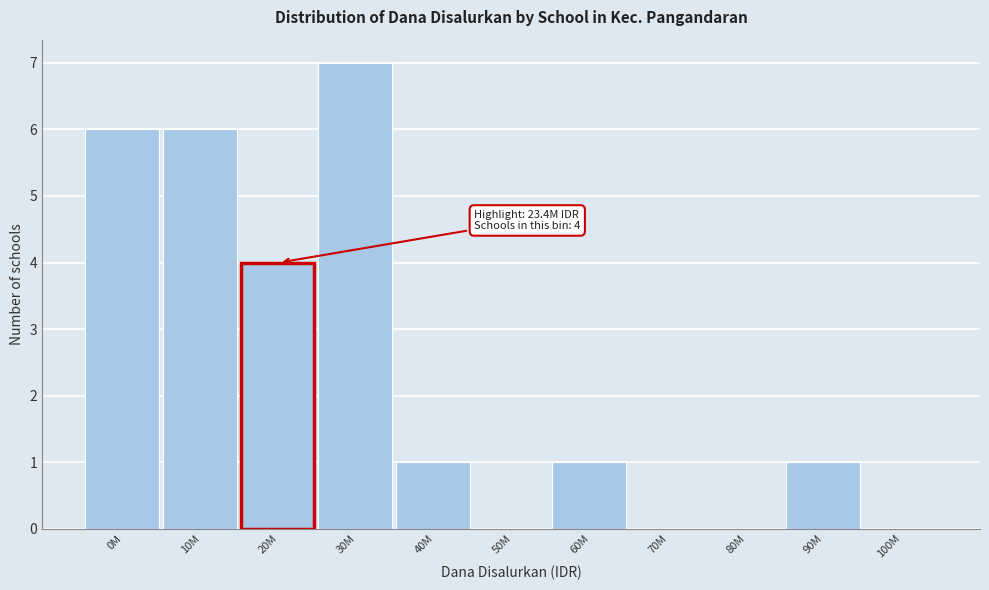

Reading left to right, list all the values displayed in this chart.

0M=6	10M=6	20M=4	30M=7	40M=1	50M=0	60M=1	70M=0	80M=0	90M=1	100M=0